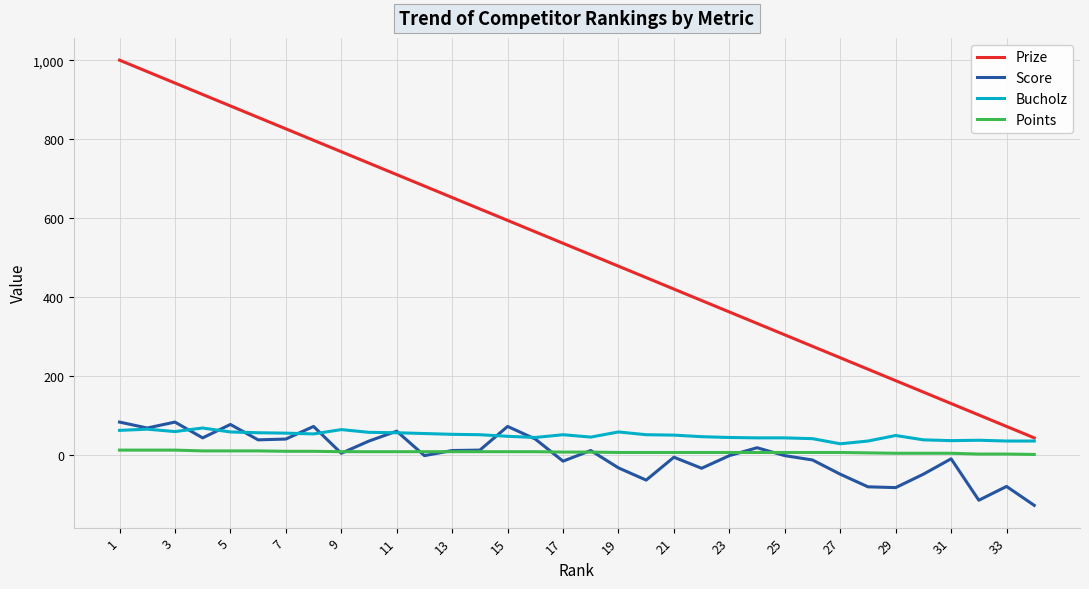

Which series has the largest total across all categories?

Prize